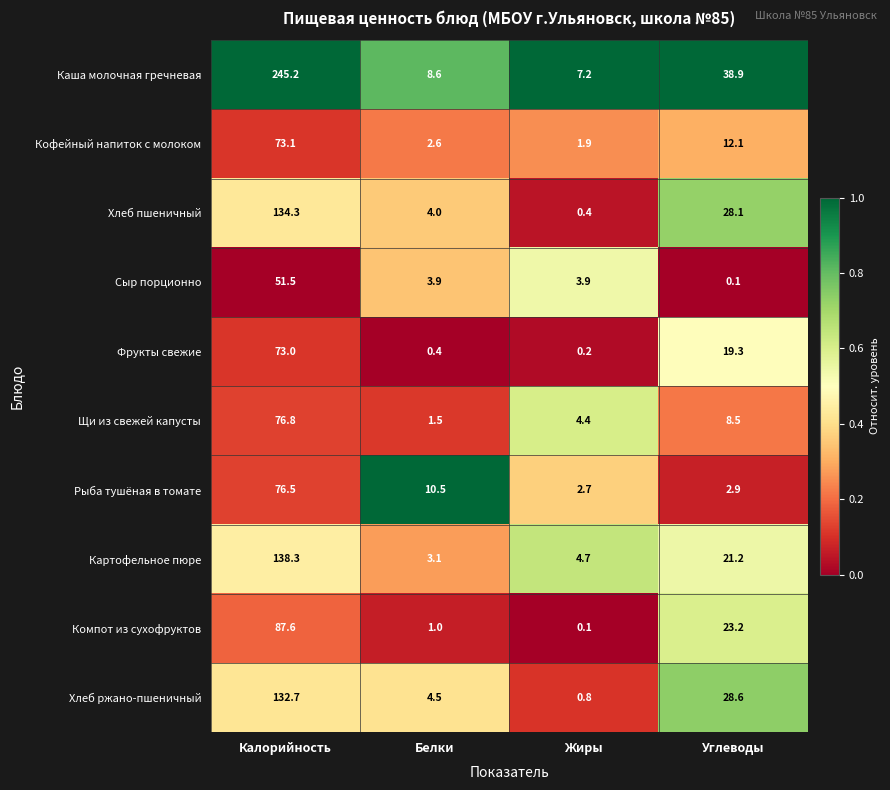

What is the difference between the highest and lowest values at Калорийность?

193.7